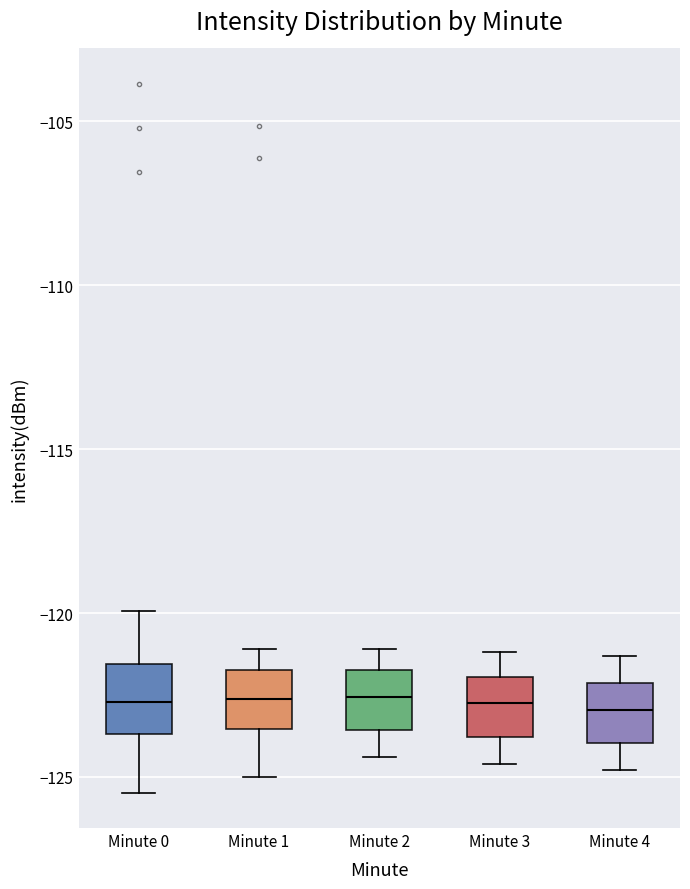

Where does the upper whisker of the box for Minute 4 end on the y-axis? The values are not printed on the chart, so give them approximately, as read against the axis.

-121.5